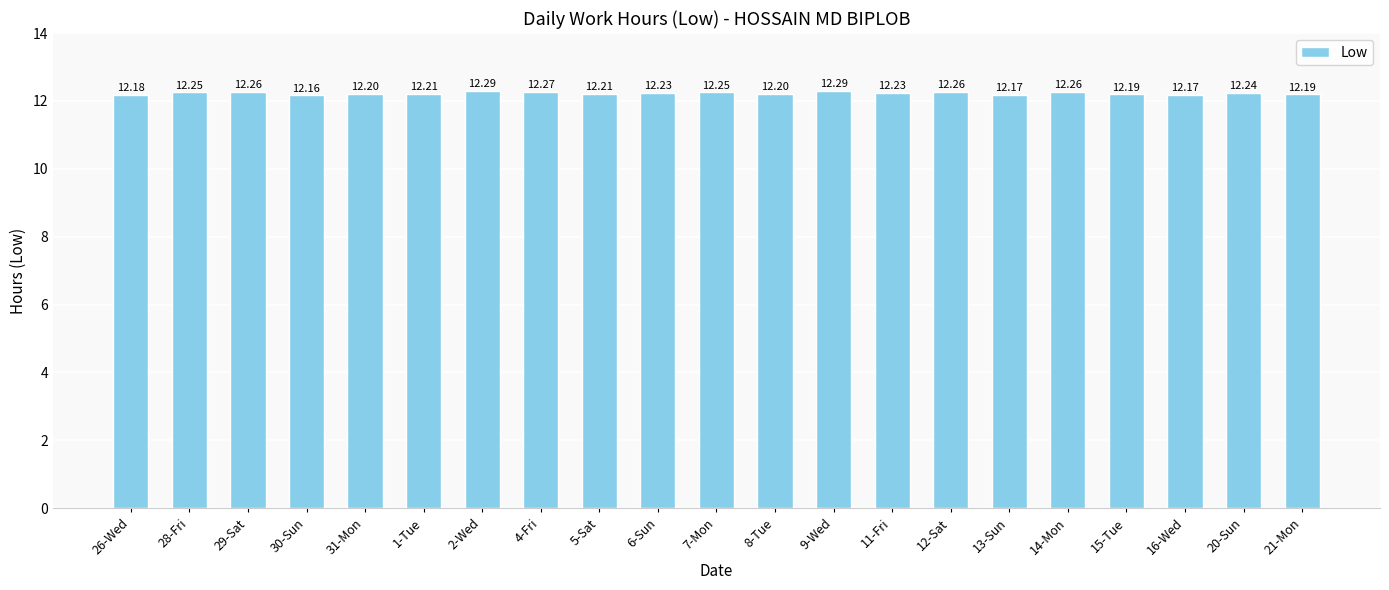

What is the average value?

12.2